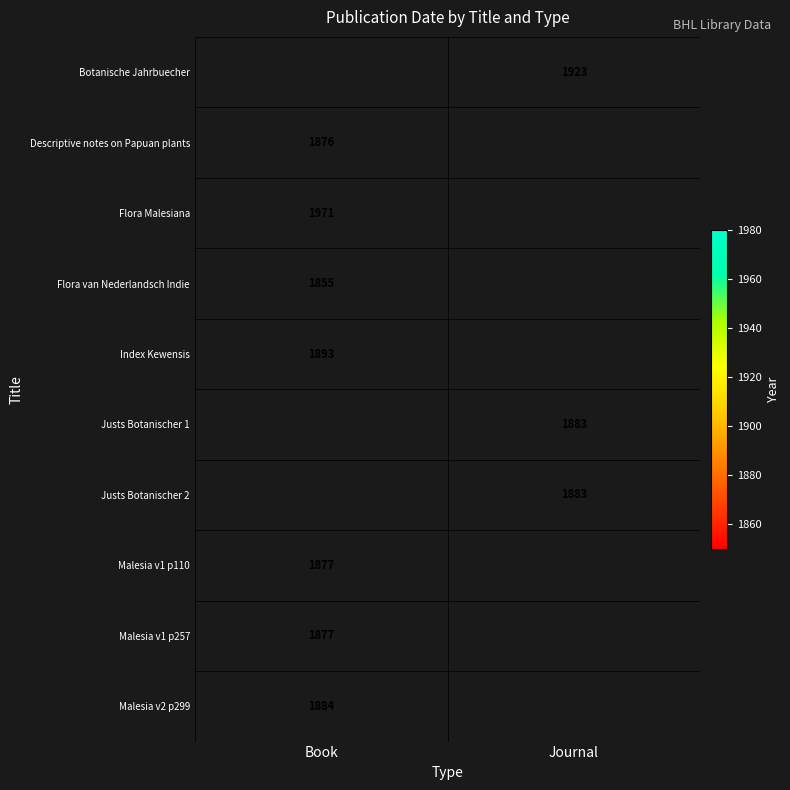

Is the value of Justs Botanischer 1 at Journal greater than the value of Flora Malesiana at Book?

No